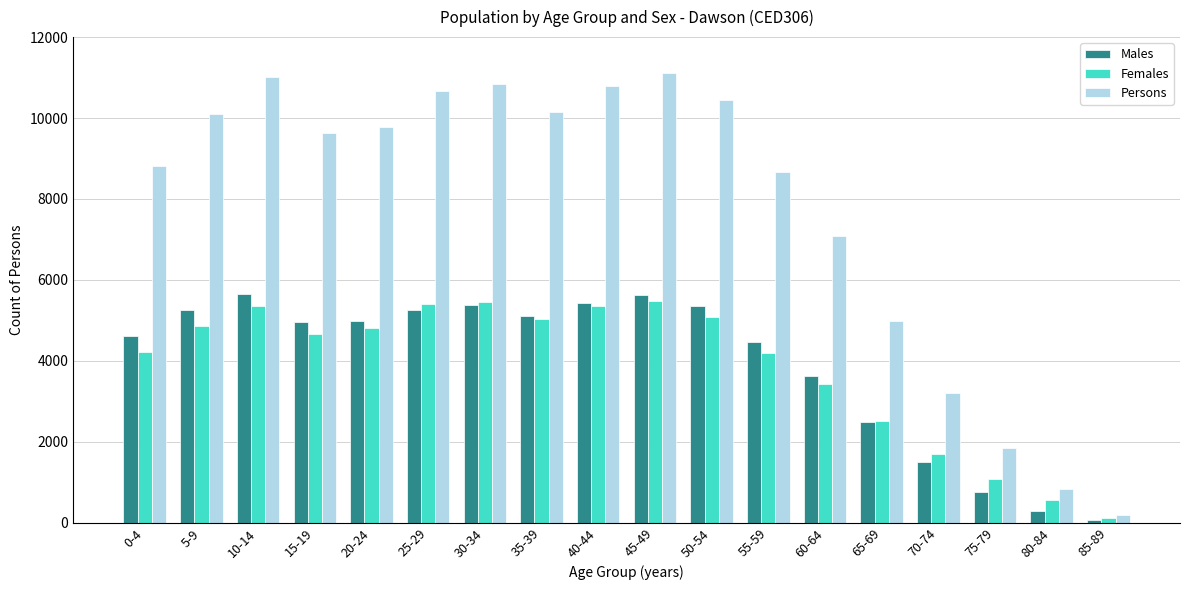

How many series are shown in this chart?

3